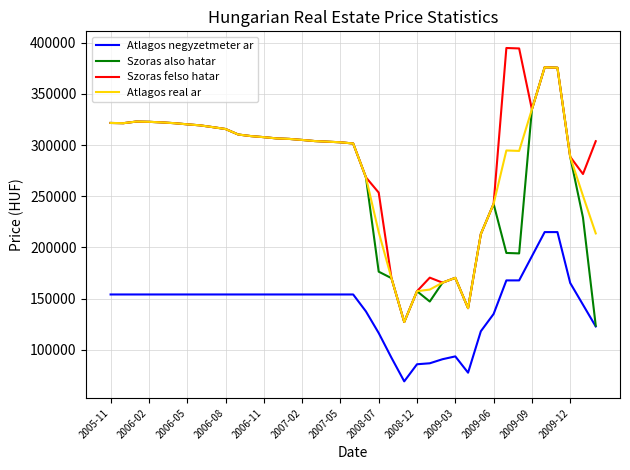

What is the maximum value shown in the chart?

394652